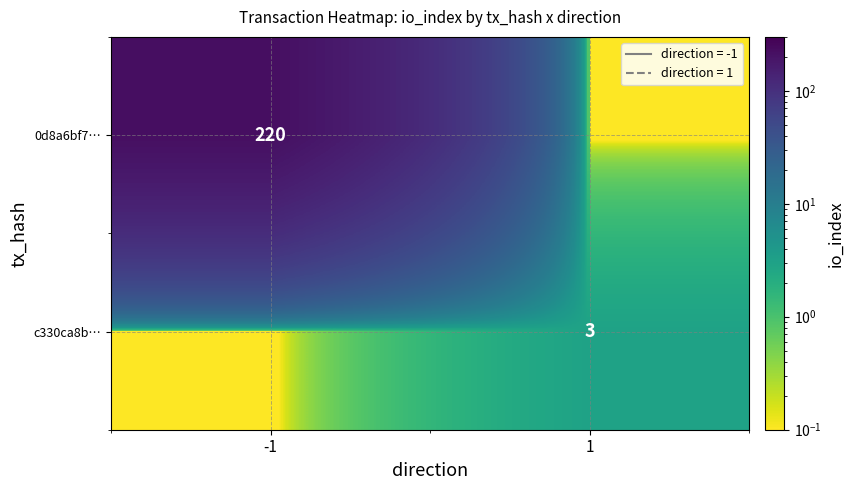

Is it true that 0d8a6bf7… equals 48.9 at -1?

False